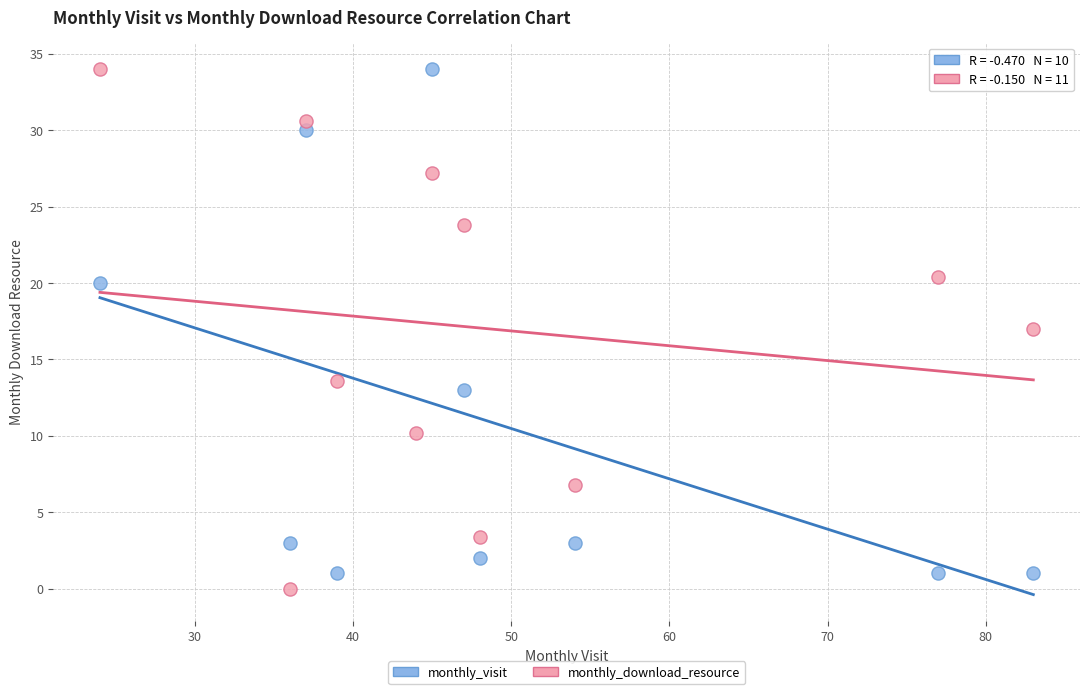

Which series reaches the minimum Y coordinate?

monthly_download_resource